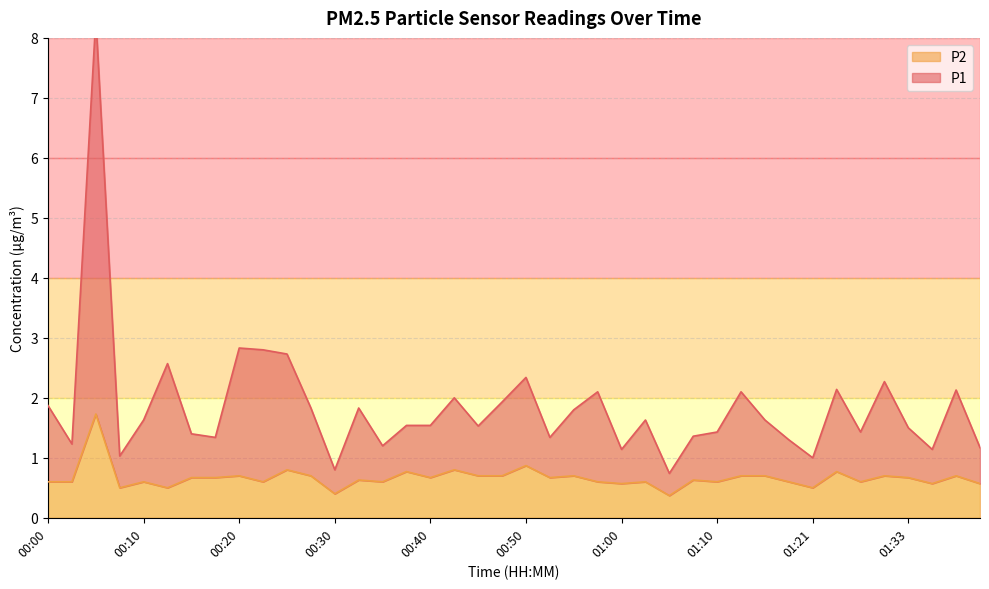

At which label is P2 closest to 1?

00:50